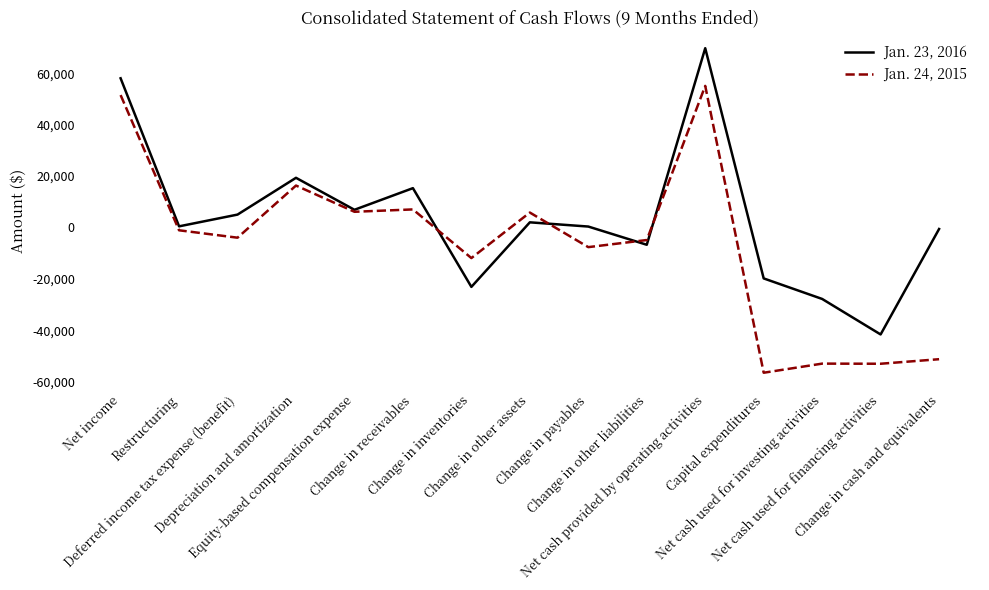

Rank the series by their average value, from highest to lowest.

Jan. 23, 2016, Jan. 24, 2015